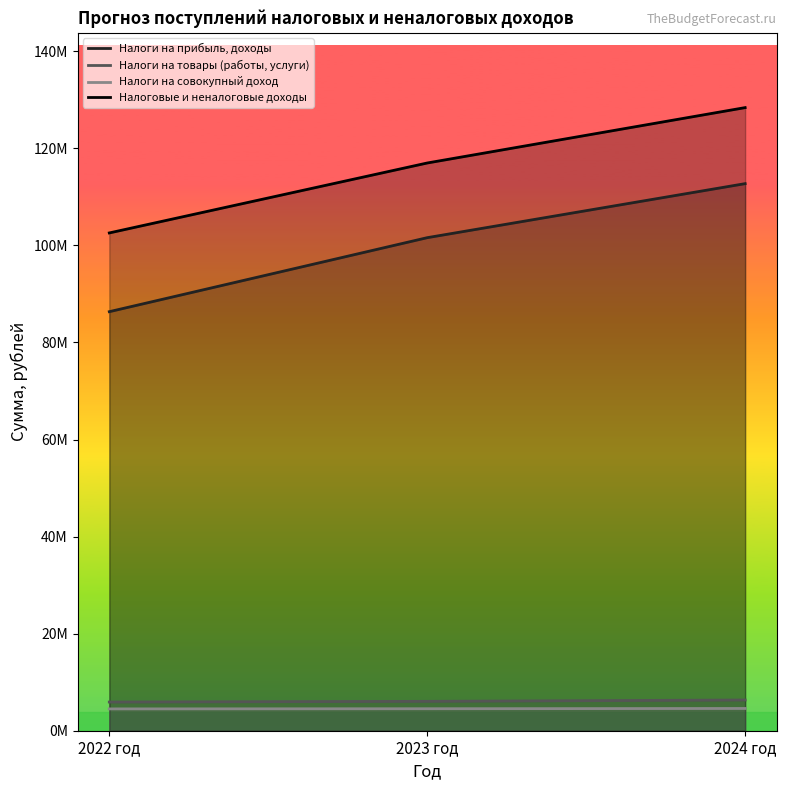

Is the value of Налоговые и неналоговые доходы at 2024 год greater than the value of Налоги на прибыль, доходы at 2024 год?

Yes